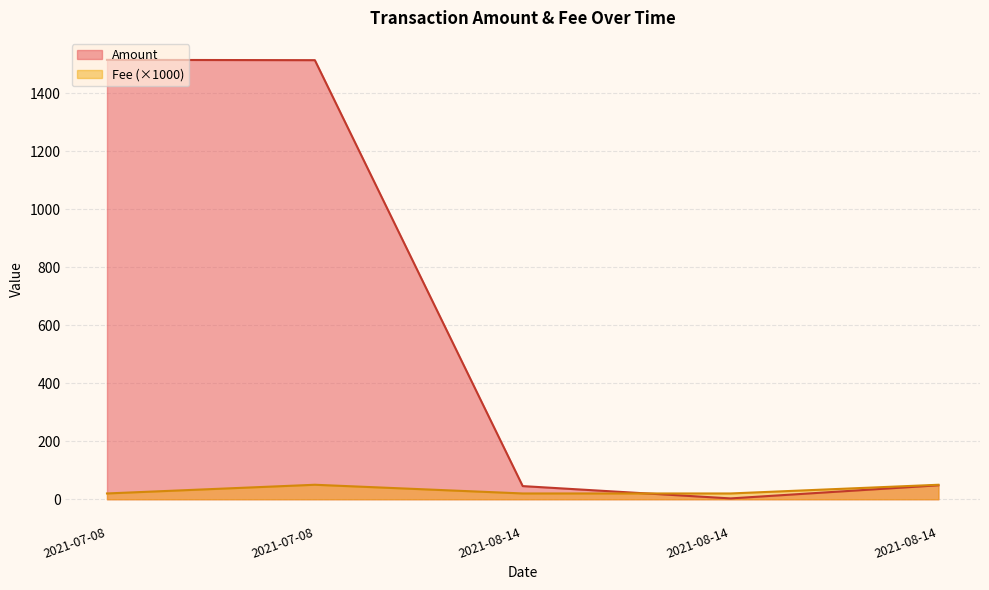

Rank the series by their maximum value, from lowest to highest.

Fee (×1000), Amount